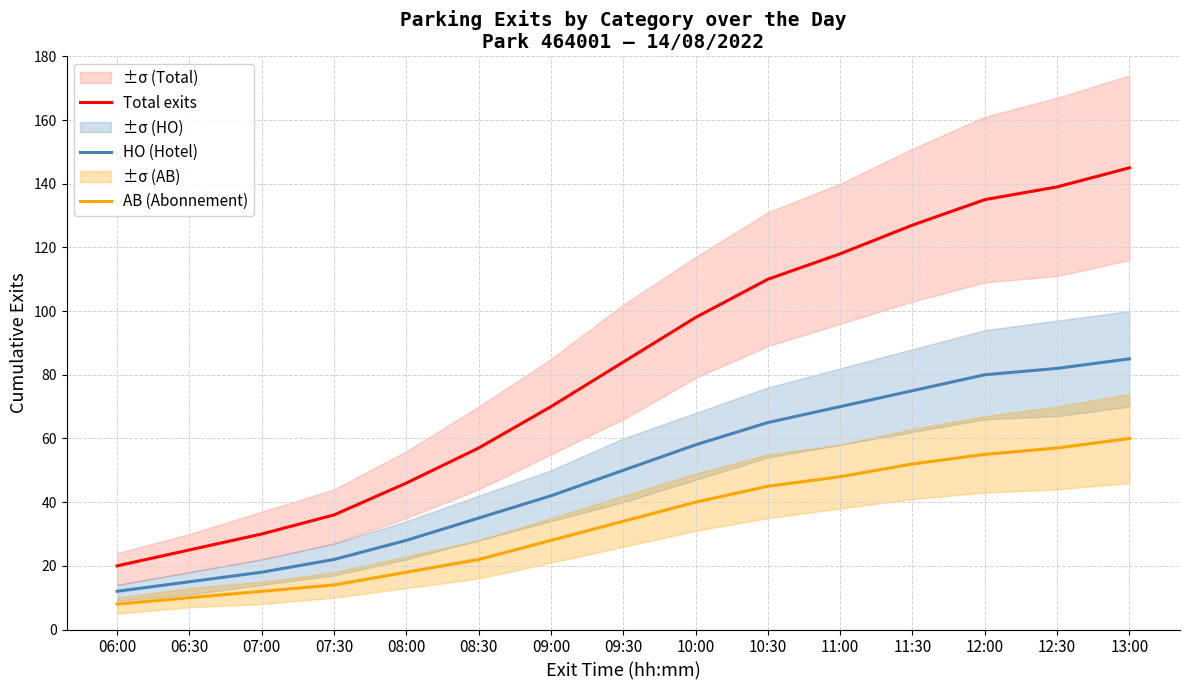

Is this an area chart (filled region under the line)?

No